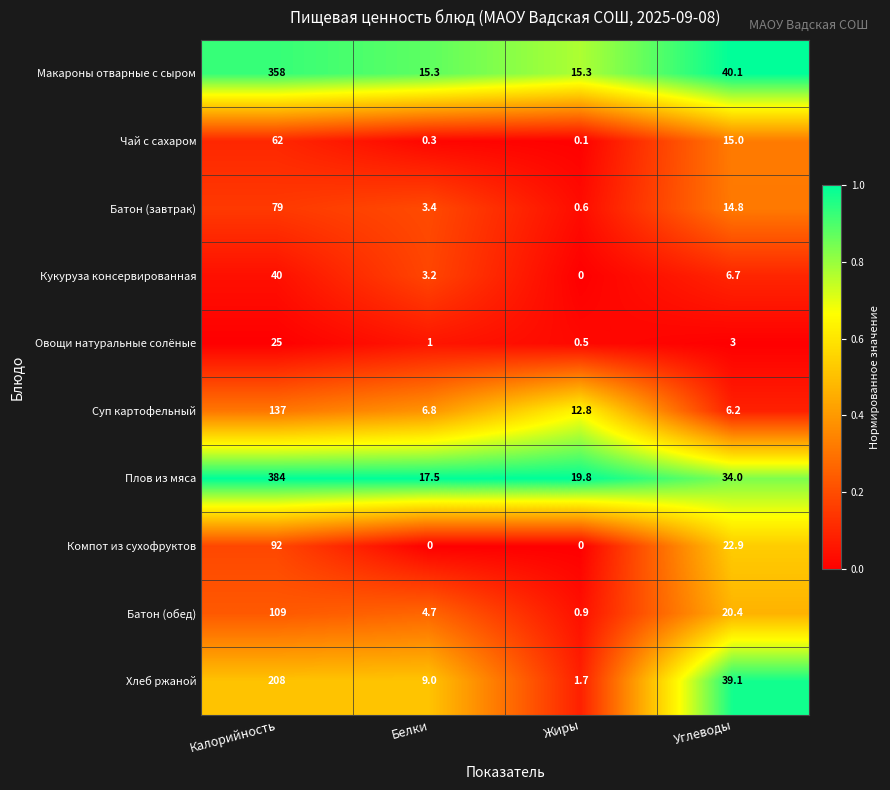

Where does the Овощи натуральные солёные series first go above 3?

Калорийность